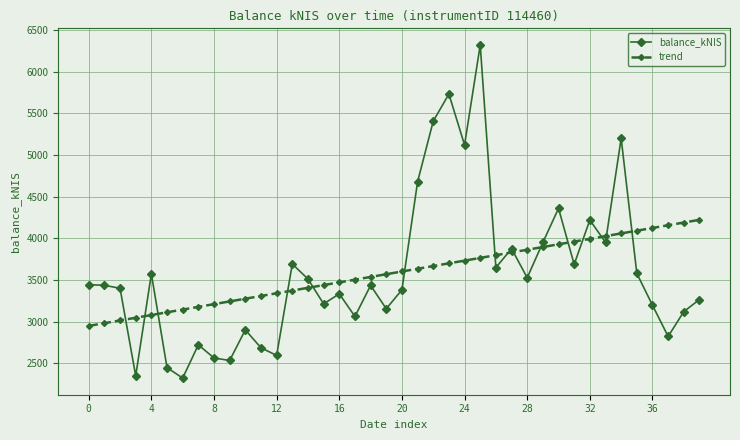

Which series has the largest range (max minus min)?

balance_kNIS